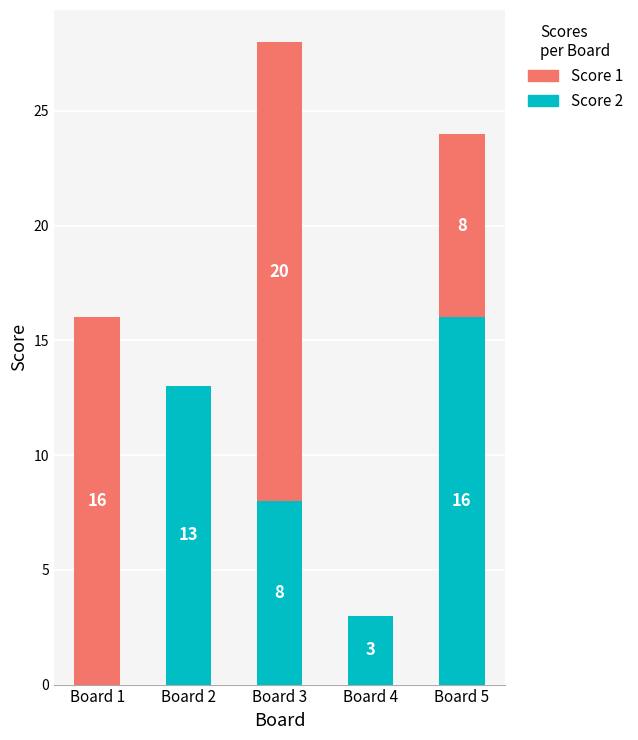

Are the bars horizontal?

No